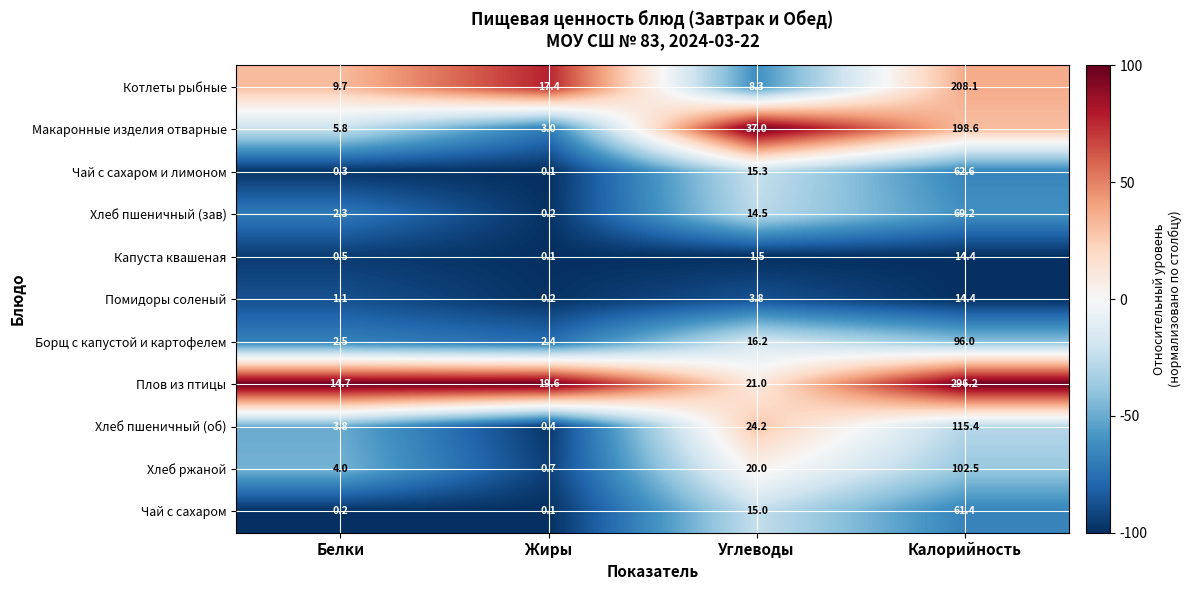

What is the minimum value for Плов из птицы?

14.7